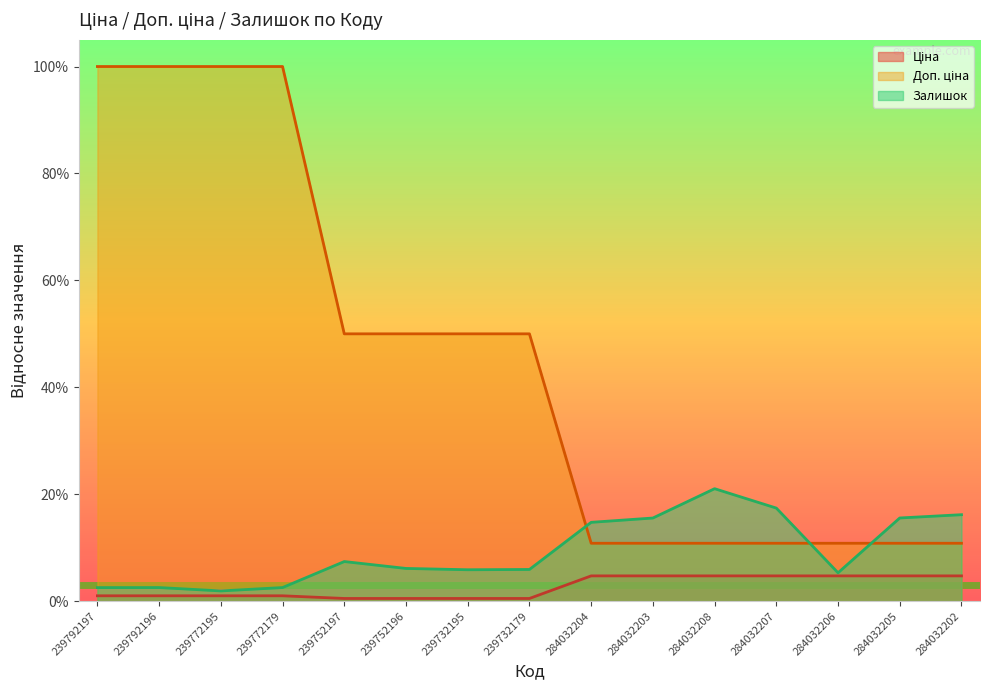

Does the chart have visible grid lines?

No